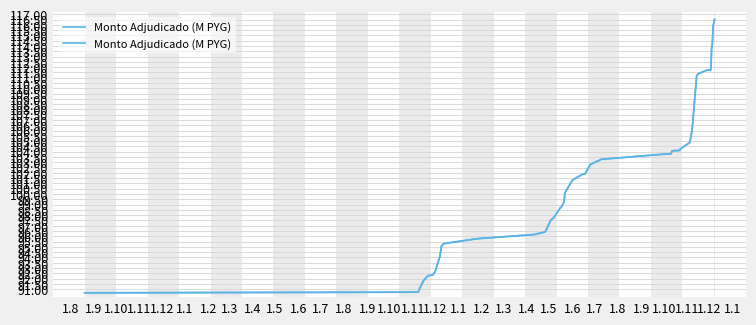

What is the difference between the second highest and minimum values?

25.3